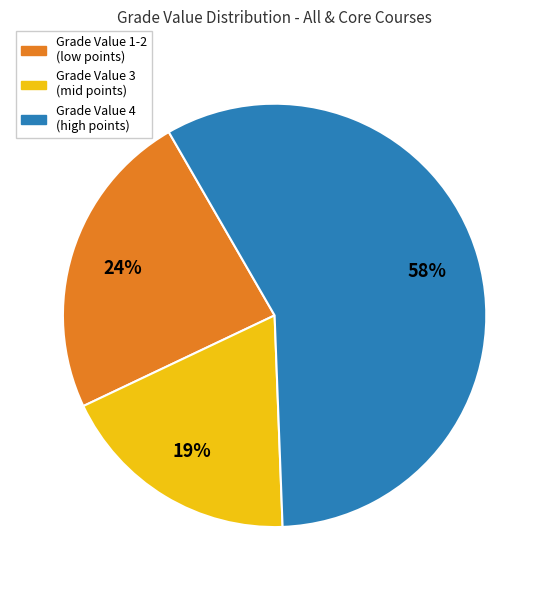

To the nearest percent, what is the average slice percentage?

33%